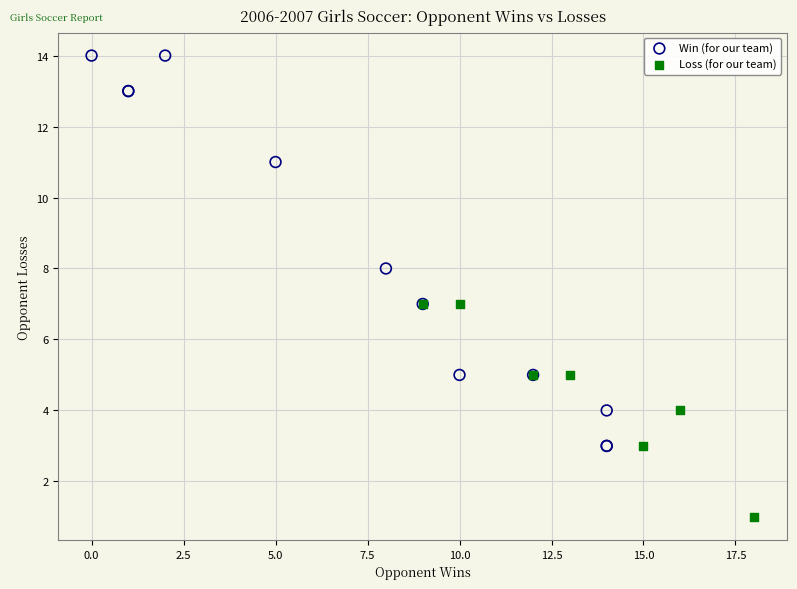

Which series reaches the minimum Y coordinate?

Loss (for our team)